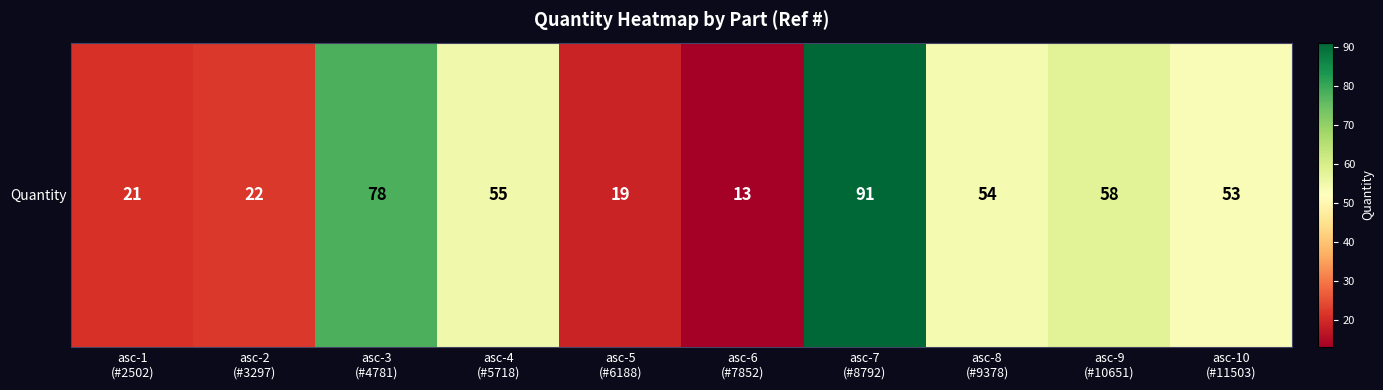

The chart shows a value of 13 at asc-6
(#7852). True or false?

True